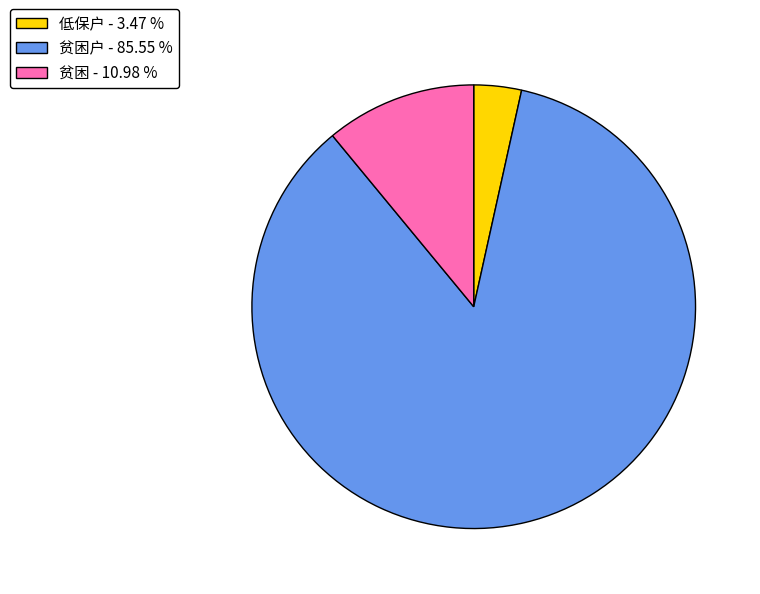

How many slices are in this pie chart?

3